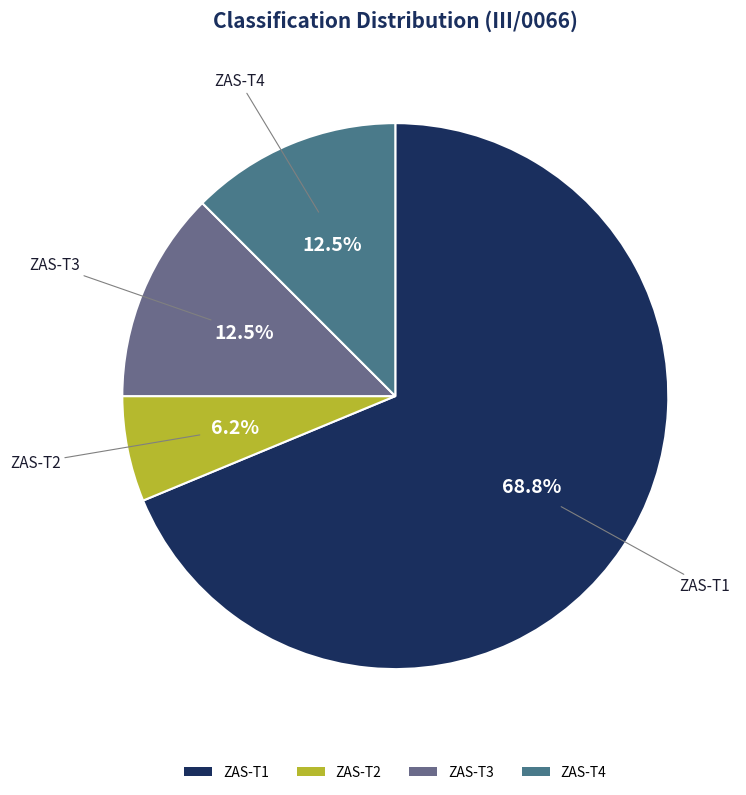

Is ZAS-T1 the majority of the pie?

Yes